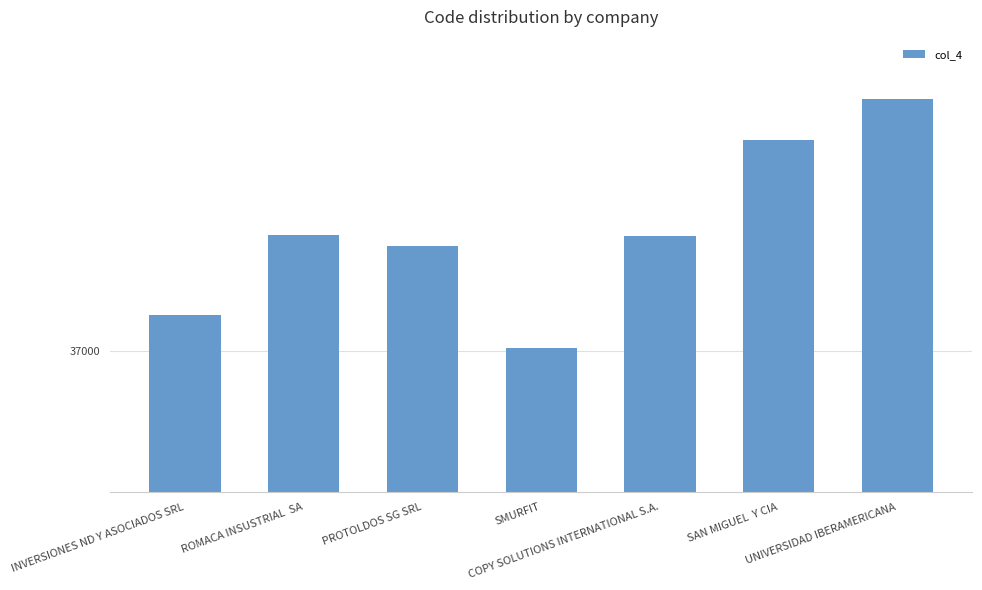

What value does the data have at SMURFIT, to the nearest 5?

37000